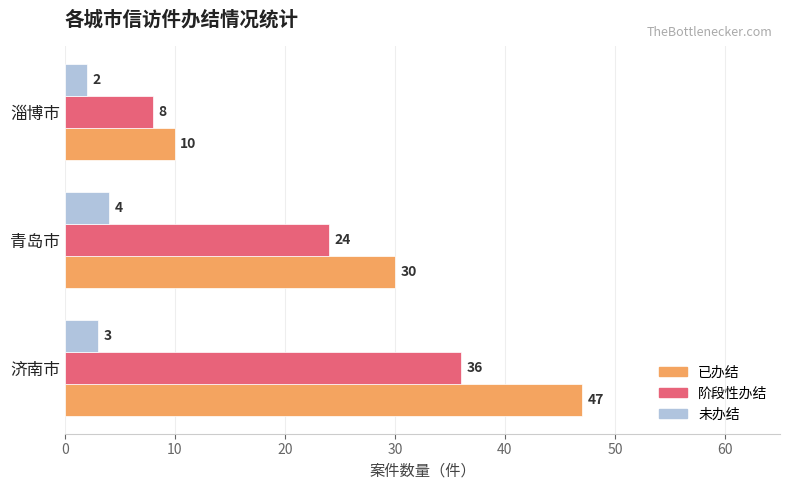

Between 济南市 and 青岛市, which series saw the biggest shift?

已办结